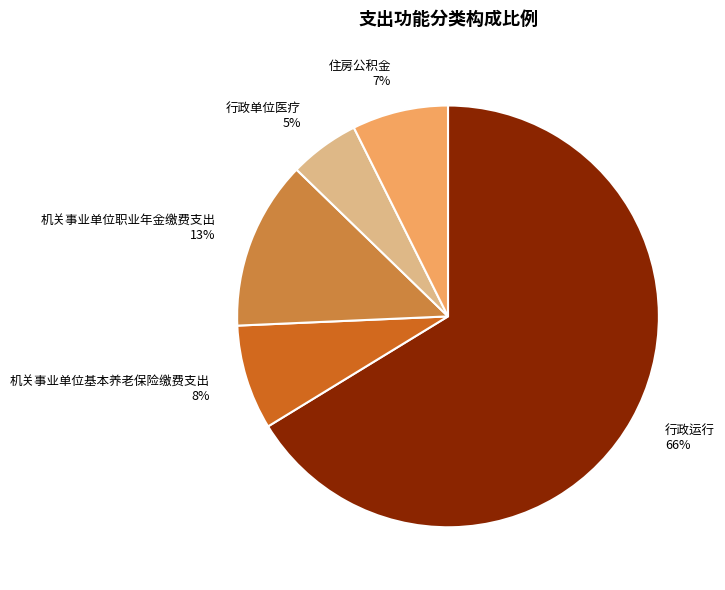

Is the sum of 住房公积金 and 行政运行 greater than half?

Yes